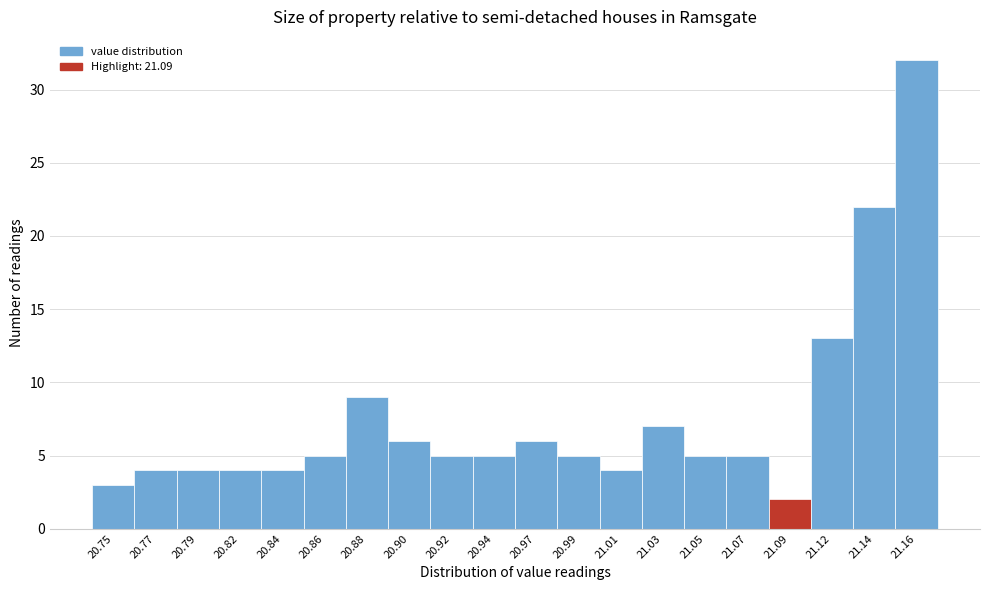

Reading right to left, transcribe all the data shown in this chart.

32	22	13	2	5	5	7	4	5	6	5	5	6	9	5	4	4	4	4	3